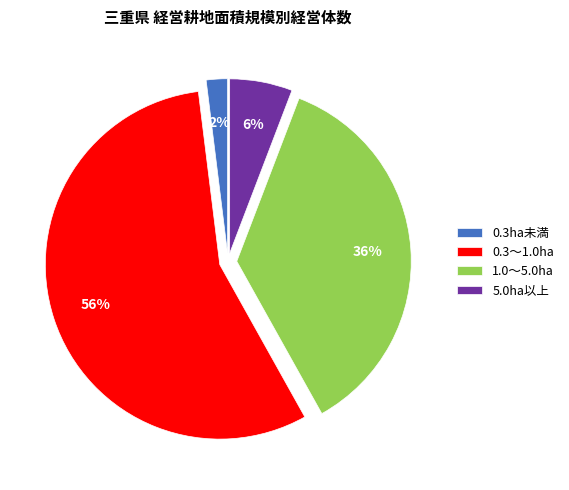

Which has a higher value, 5.0ha以上 or 0.3ha未満?

5.0ha以上